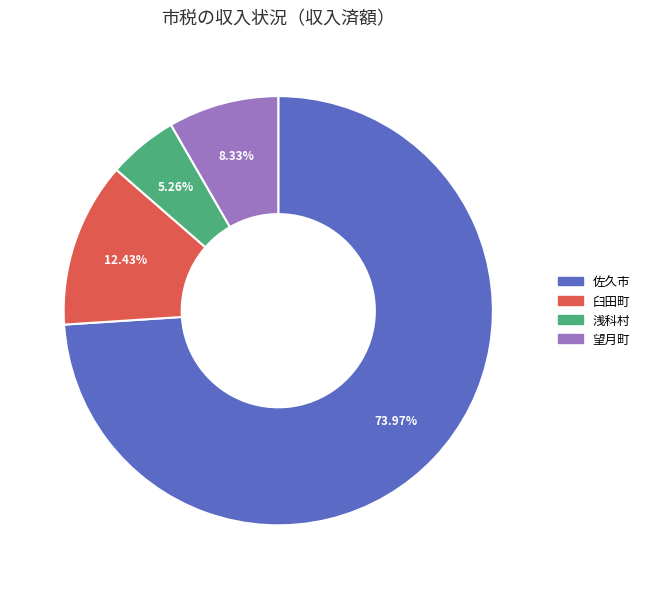

Count the number of slices in the pie.

4